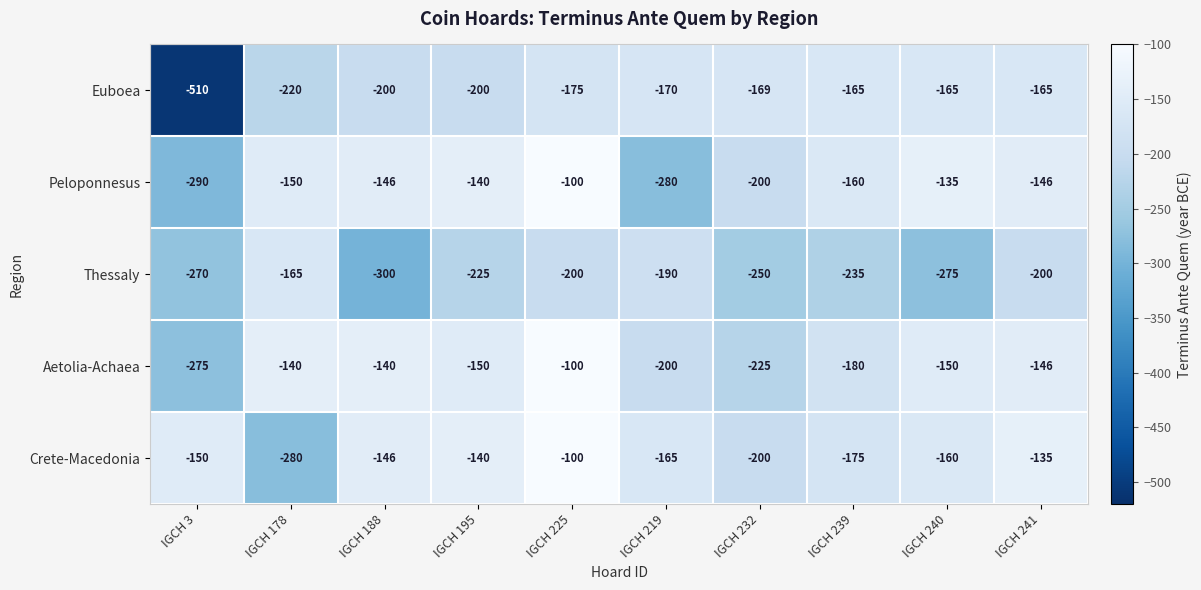

At IGCH 239, list the series in order from smallest to largest.

Thessaly, Aetolia-Achaea, Crete-Macedonia, Euboea, Peloponnesus